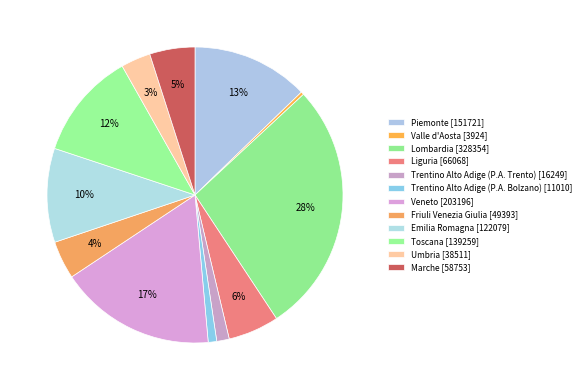

To the nearest percent, what portion does Liguria represent?

6%